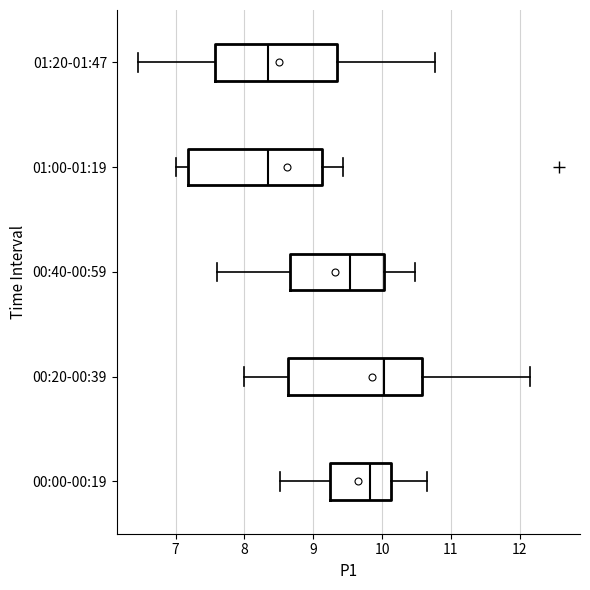

Reading bottom to top, transcribe this box plot: for each box, give where its median line is, the range the box spans, and where its two whiskers end, as read against the x-axis. The values are not printed on the chart, so give them approximately, as read against the axis.

00:00-00:19: median 9.8, box 9.2 to 10.1, whiskers 8.5 to 10.7
00:20-00:39: median 10.0, box 8.6 to 10.6, whiskers 8.0 to 12.2
00:40-00:59: median 9.5, box 8.7 to 10.0, whiskers 7.6 to 10.5
01:00-01:19: median 8.3, box 7.2 to 9.1, whiskers 7.0 to 9.4
01:20-01:47: median 8.3, box 7.6 to 9.3, whiskers 6.5 to 10.8